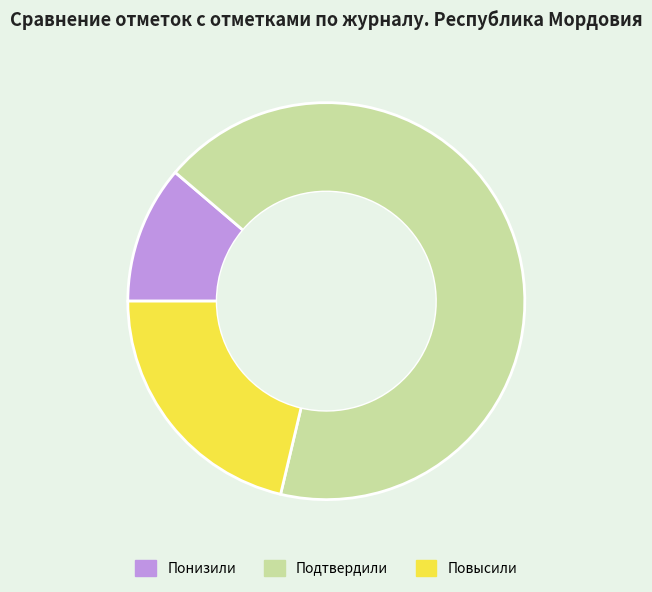

Is the sum of Повысили and Понизили greater than half?

No